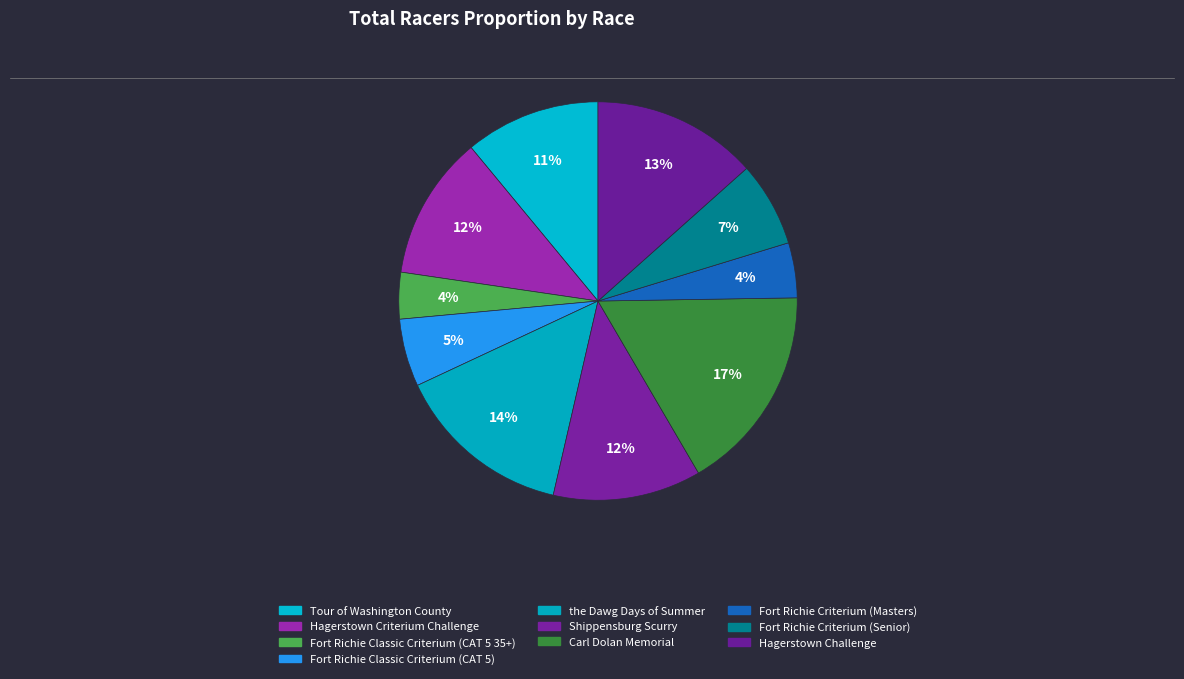

What percentage is the Carl Dolan Memorial slice, to the nearest percent?

17%